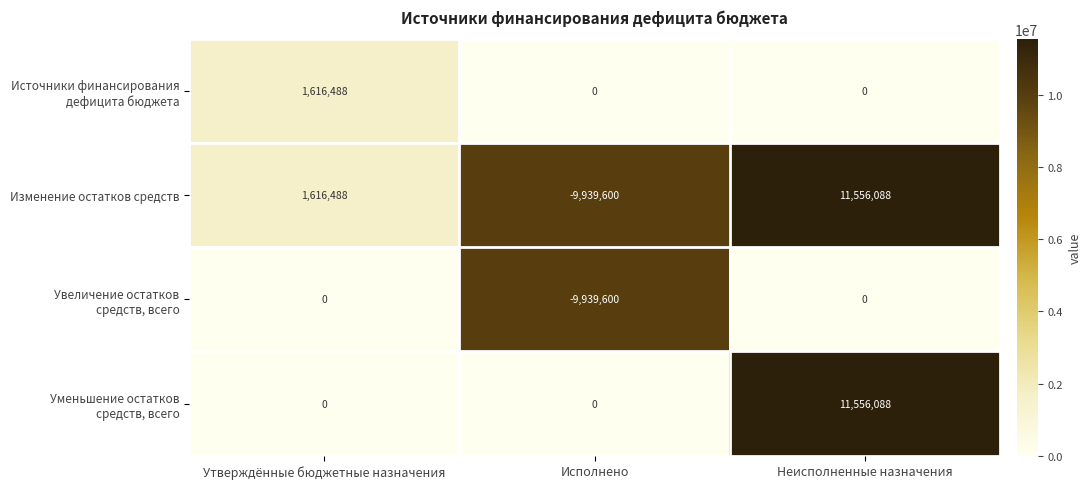

Rank the categories by Изменение остатков средств value from highest to lowest.

Неисполненные назначения, Утверждённые бюджетные назначения, Исполнено